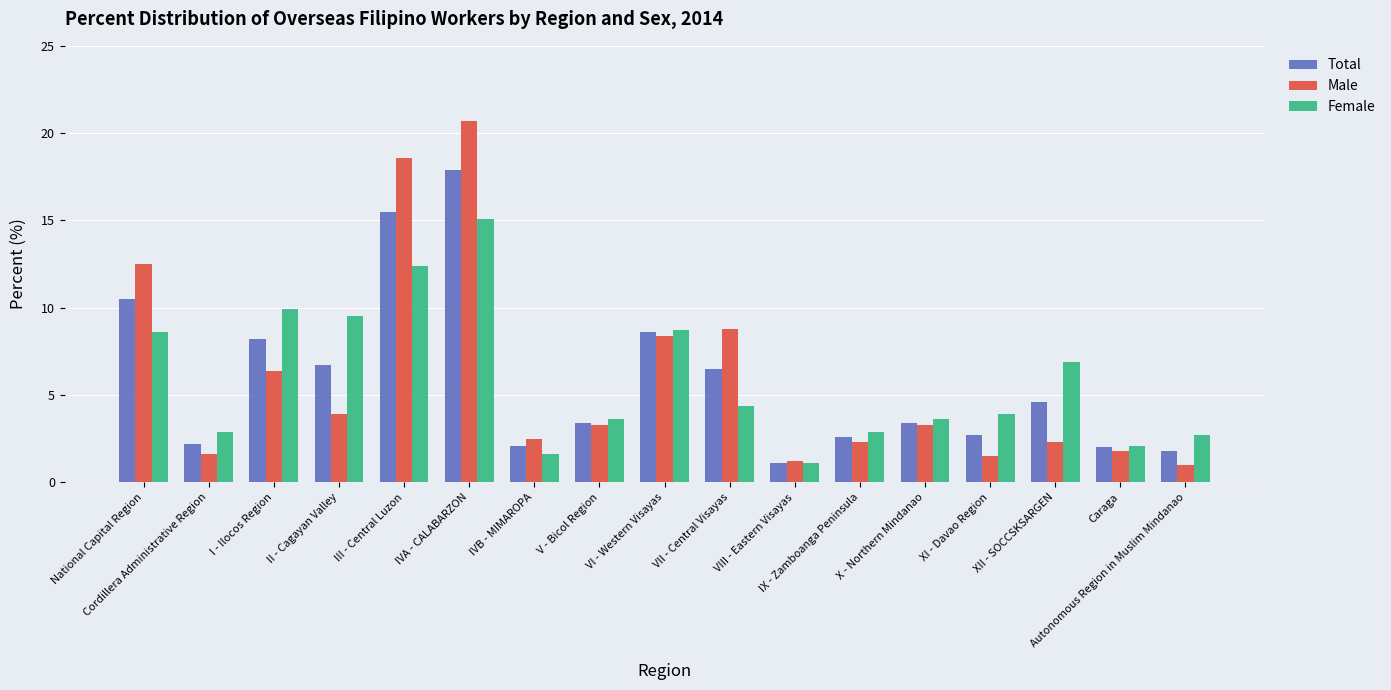

What is the greatest value displayed?

20.7